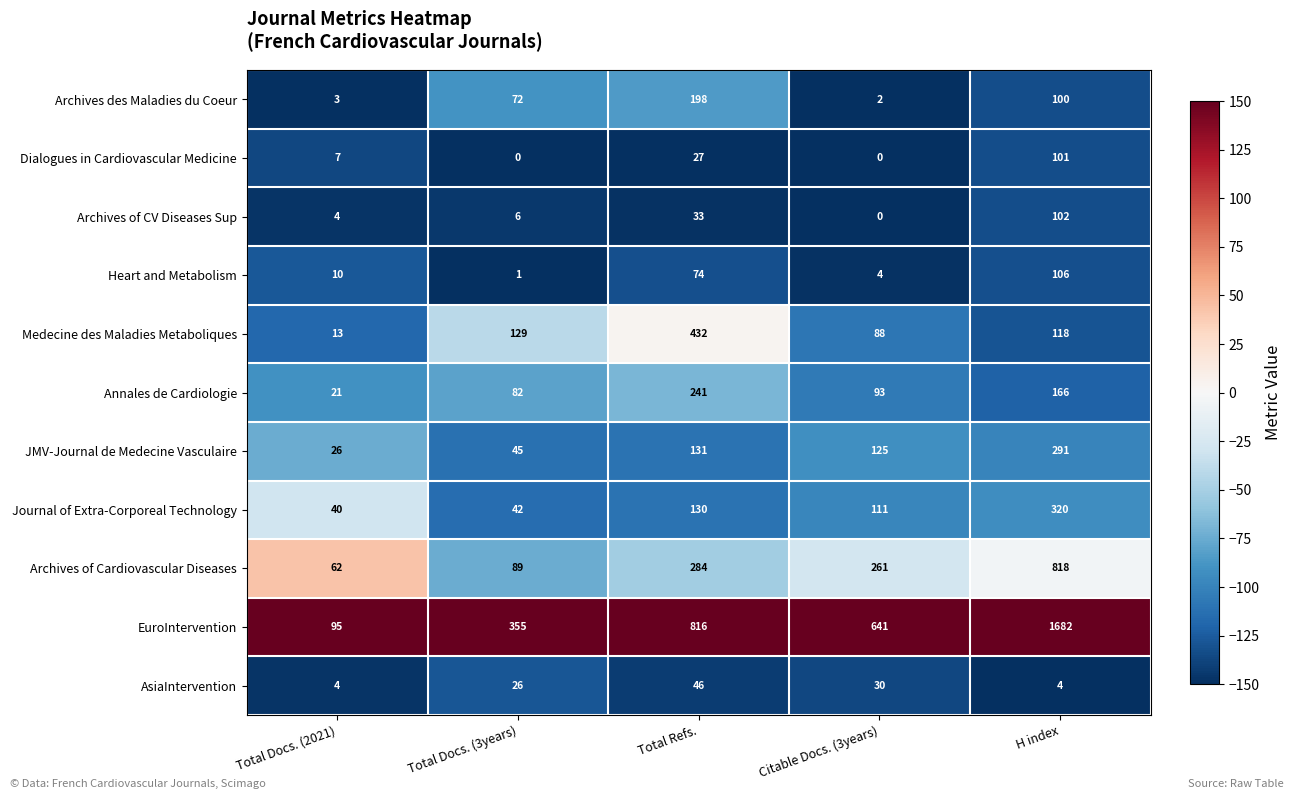

What is the difference between the highest and lowest values at Total Docs. (3years)?

355